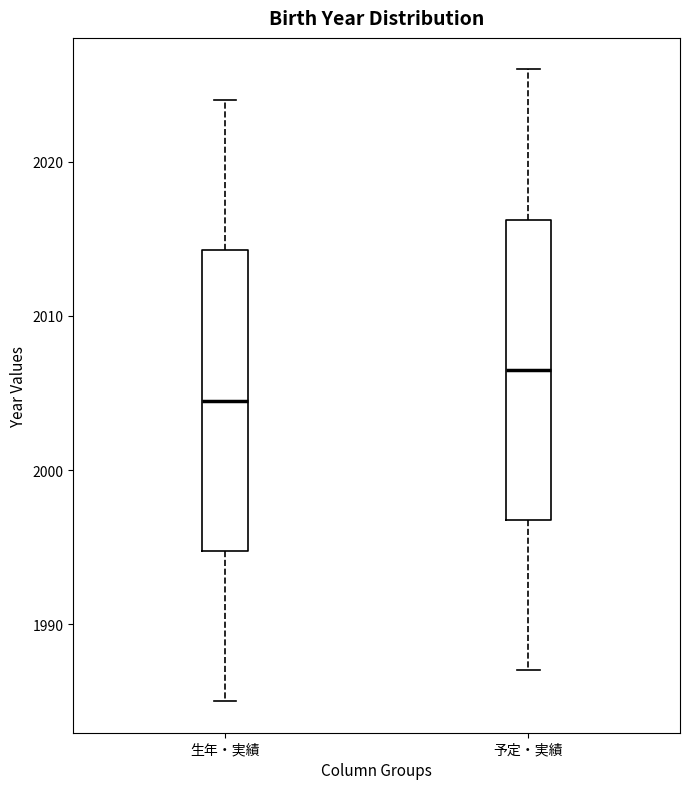

Reading left to right, read every box against the y-axis: the position of its median line, the range the box covers, and the ends of its whiskers. The values are not printed on the chart, so give them approximately, as read against the axis.

生年・実績: median 2005, box 1995 to 2014, whiskers 1985 to 2024
予定・実績: median 2007, box 1997 to 2016, whiskers 1987 to 2026